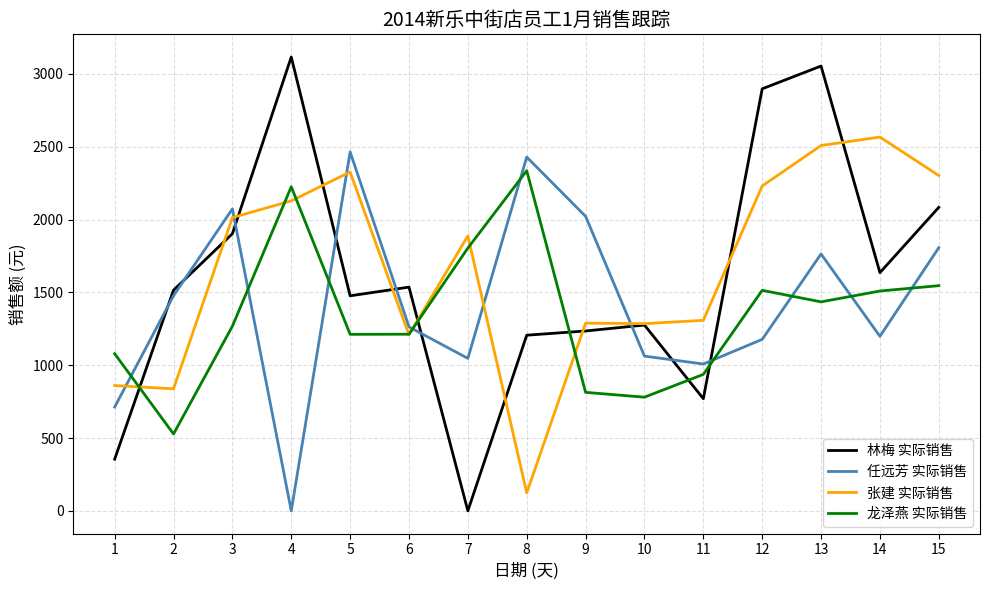

Where do 林梅 实际销售 and 张建 实际销售 first cross each other?

1 and 2